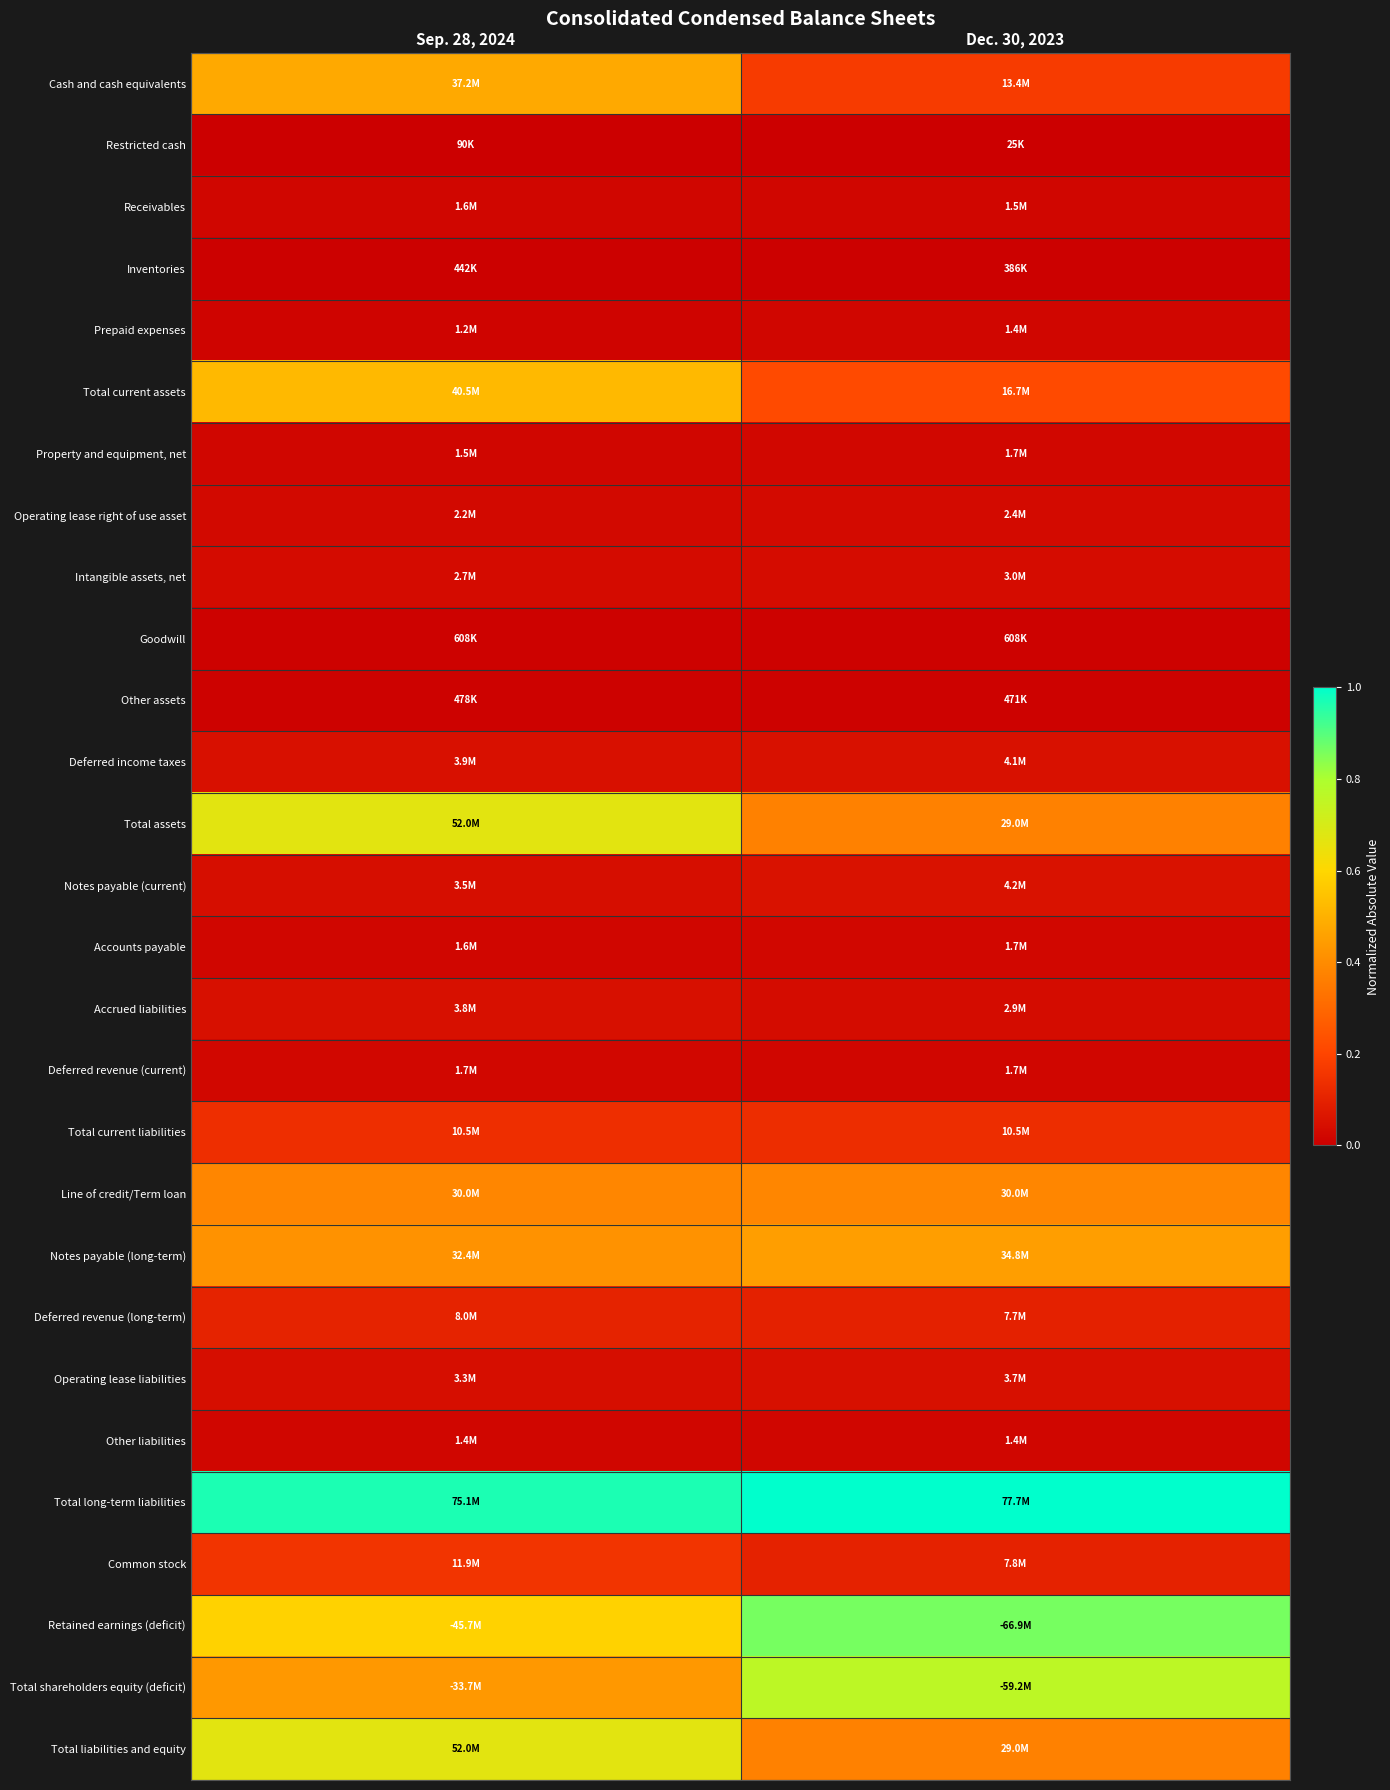

Reading left to right, what are all the values shown in this chart?

Cash and cash equivalents: Sep. 28, 2024=0.5	Dec. 30, 2023=0.2
Restricted cash: Sep. 28, 2024=0.0	Dec. 30, 2023=0.0
Receivables: Sep. 28, 2024=0.0	Dec. 30, 2023=0.0
Inventories: Sep. 28, 2024=0.0	Dec. 30, 2023=0.0
Prepaid expenses: Sep. 28, 2024=0.0	Dec. 30, 2023=0.0
Total current assets: Sep. 28, 2024=0.5	Dec. 30, 2023=0.2
Property and equipment, net: Sep. 28, 2024=0.0	Dec. 30, 2023=0.0
Operating lease right of use asset: Sep. 28, 2024=0.0	Dec. 30, 2023=0.0
Intangible assets, net: Sep. 28, 2024=0.0	Dec. 30, 2023=0.0
Goodwill: Sep. 28, 2024=0.0	Dec. 30, 2023=0.0
Other assets: Sep. 28, 2024=0.0	Dec. 30, 2023=0.0
Deferred income taxes: Sep. 28, 2024=0.1	Dec. 30, 2023=0.1
Total assets: Sep. 28, 2024=0.7	Dec. 30, 2023=0.4
Notes payable (current): Sep. 28, 2024=0.0	Dec. 30, 2023=0.1
Accounts payable: Sep. 28, 2024=0.0	Dec. 30, 2023=0.0
Accrued liabilities: Sep. 28, 2024=0.0	Dec. 30, 2023=0.0
Deferred revenue (current): Sep. 28, 2024=0.0	Dec. 30, 2023=0.0
Total current liabilities: Sep. 28, 2024=0.1	Dec. 30, 2023=0.1
Line of credit/Term loan: Sep. 28, 2024=0.4	Dec. 30, 2023=0.4
Notes payable (long-term): Sep. 28, 2024=0.4	Dec. 30, 2023=0.4
Deferred revenue (long-term): Sep. 28, 2024=0.1	Dec. 30, 2023=0.1
Operating lease liabilities: Sep. 28, 2024=0.0	Dec. 30, 2023=0.0
Other liabilities: Sep. 28, 2024=0.0	Dec. 30, 2023=0.0
Total long-term liabilities: Sep. 28, 2024=1.0	Dec. 30, 2023=1.0
Common stock: Sep. 28, 2024=0.2	Dec. 30, 2023=0.1
Retained earnings (deficit): Sep. 28, 2024=0.6	Dec. 30, 2023=0.9
Total shareholders equity (deficit): Sep. 28, 2024=0.4	Dec. 30, 2023=0.8
Total liabilities and equity: Sep. 28, 2024=0.7	Dec. 30, 2023=0.4